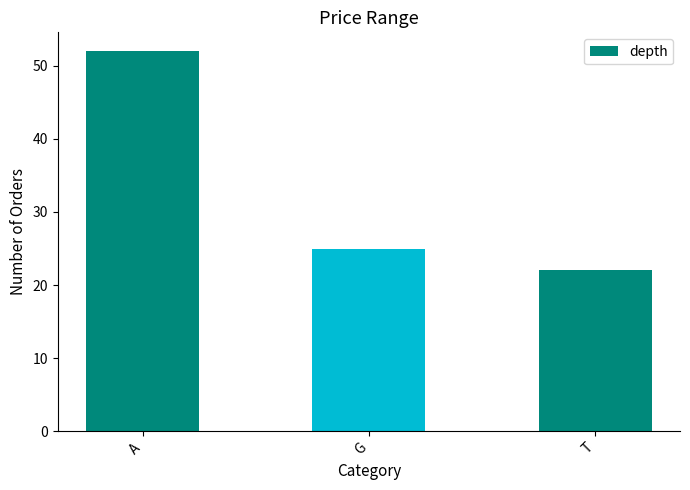

Count the number of categories in the chart.

3